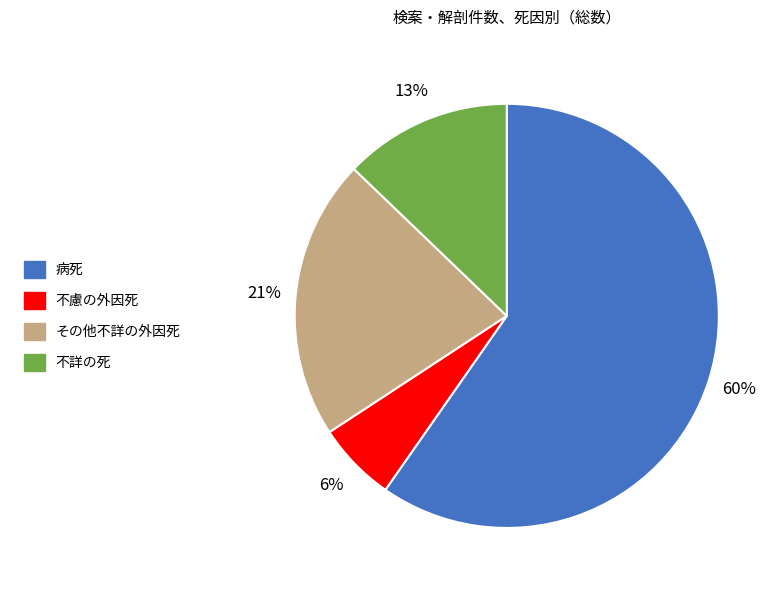

How many slices are in this pie chart?

4